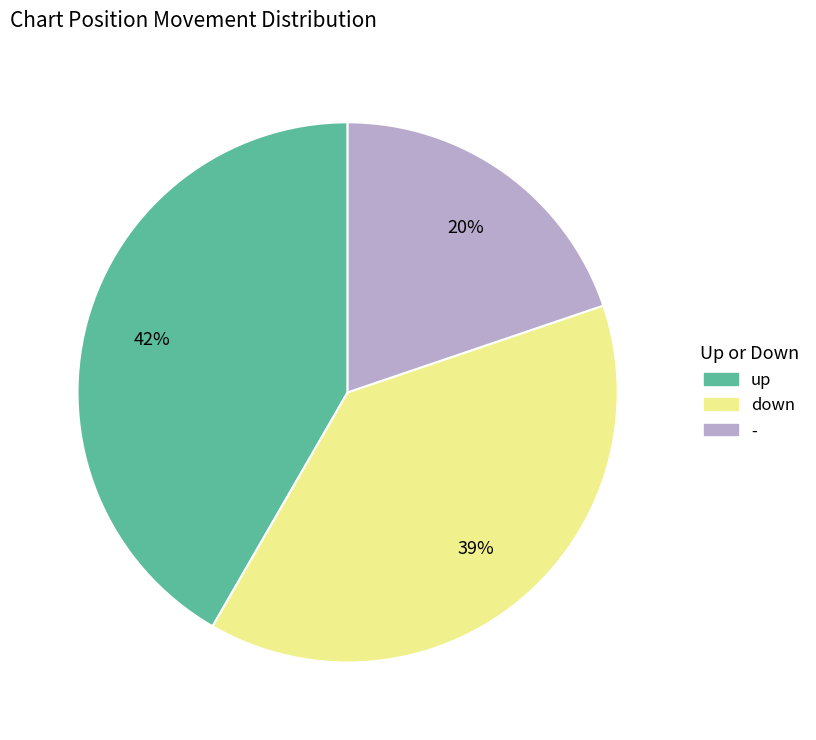

Does any single category account for the majority?

No